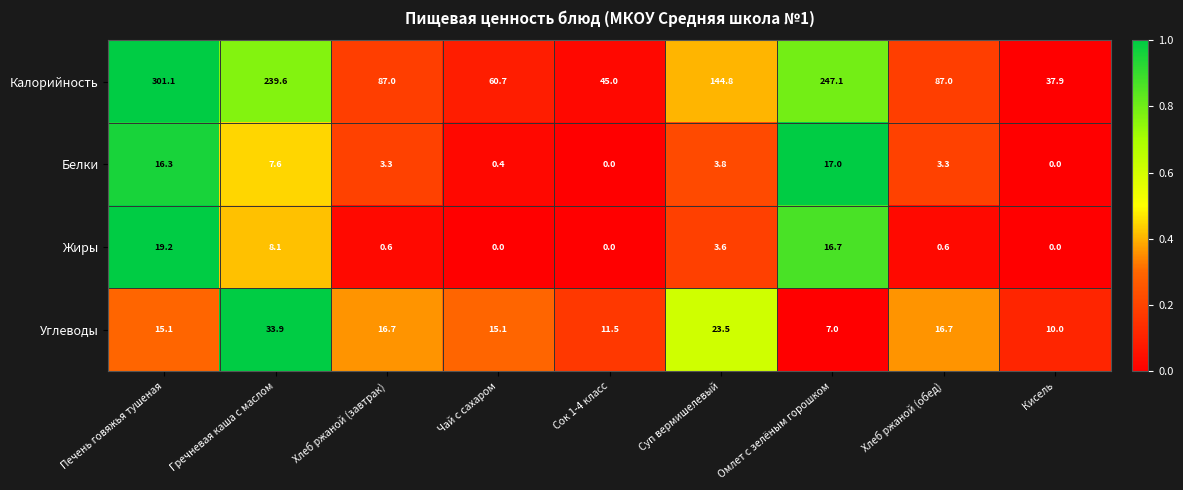

At which category is the sum across all series the highest?

Печень говяжья тушеная